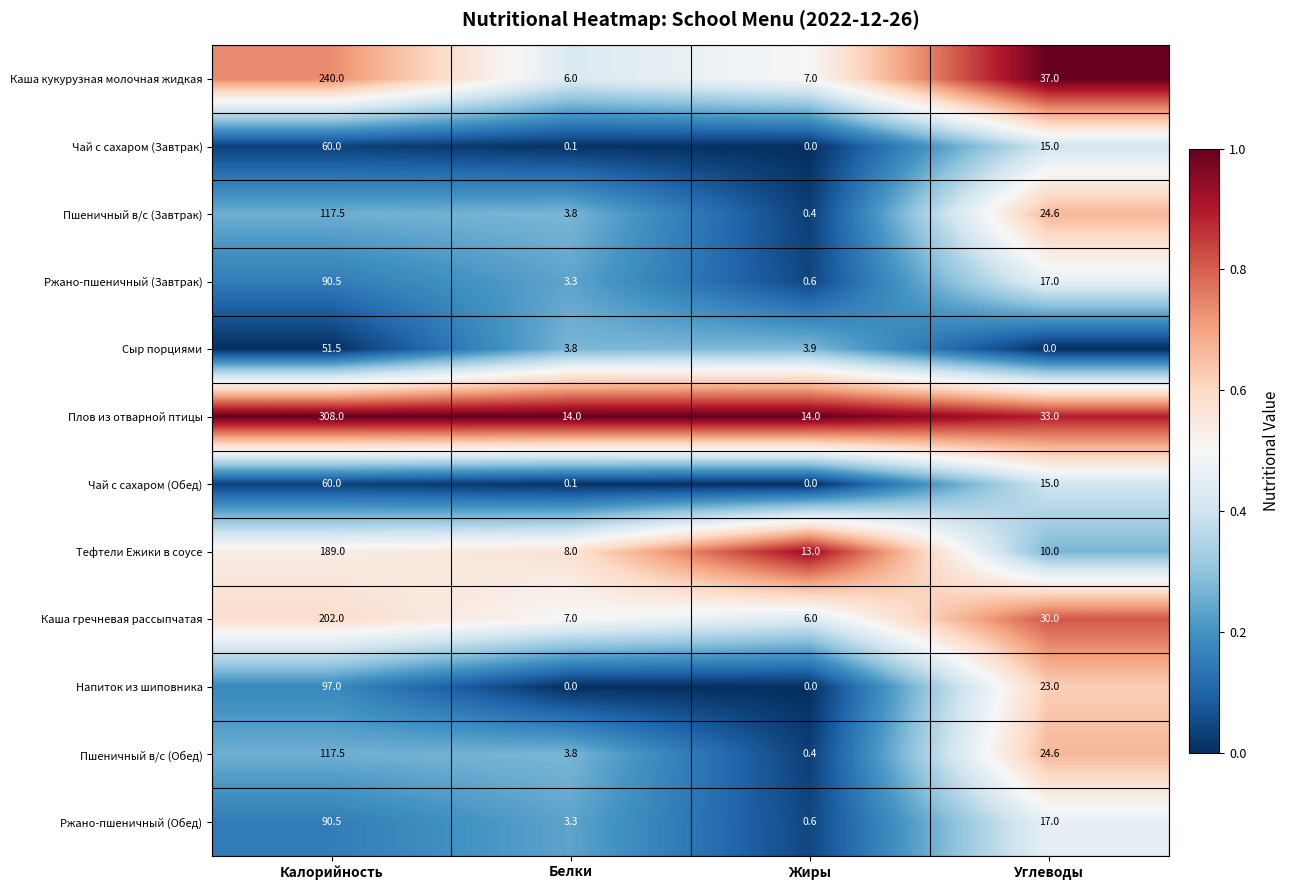

At which label is Чай с сахаром (Обед) closest to 30?

Углеводы